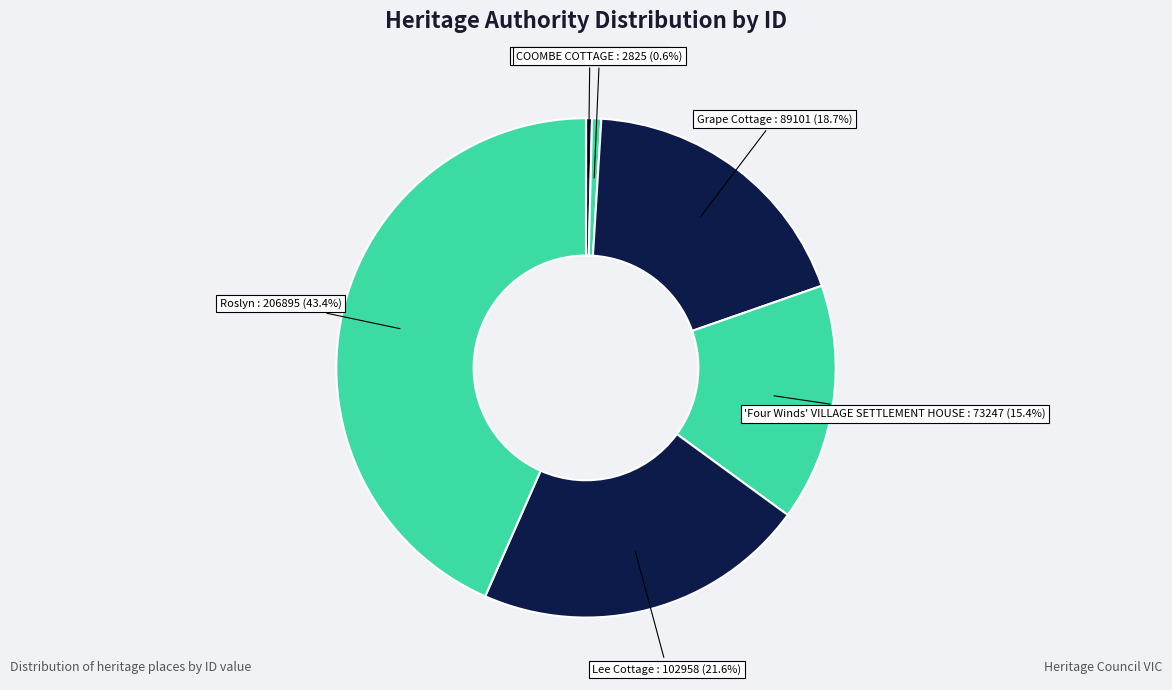

How many segments does this pie chart have?

6